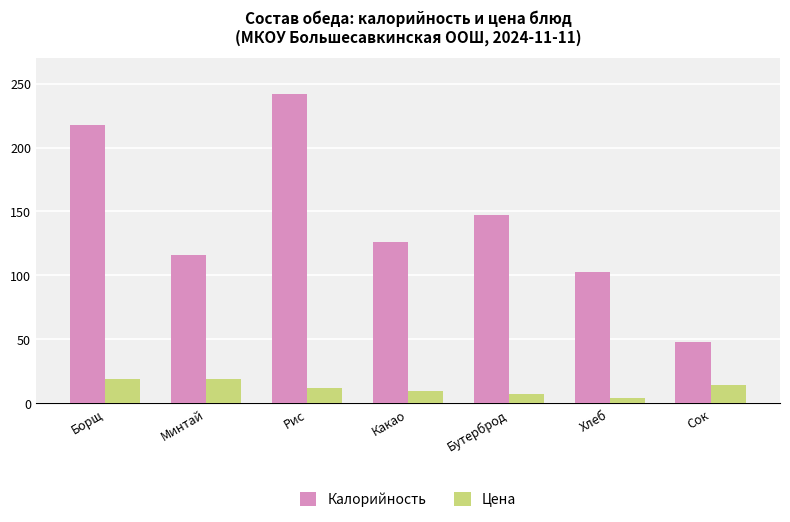

What is the maximum value for Калорийность?

242.0